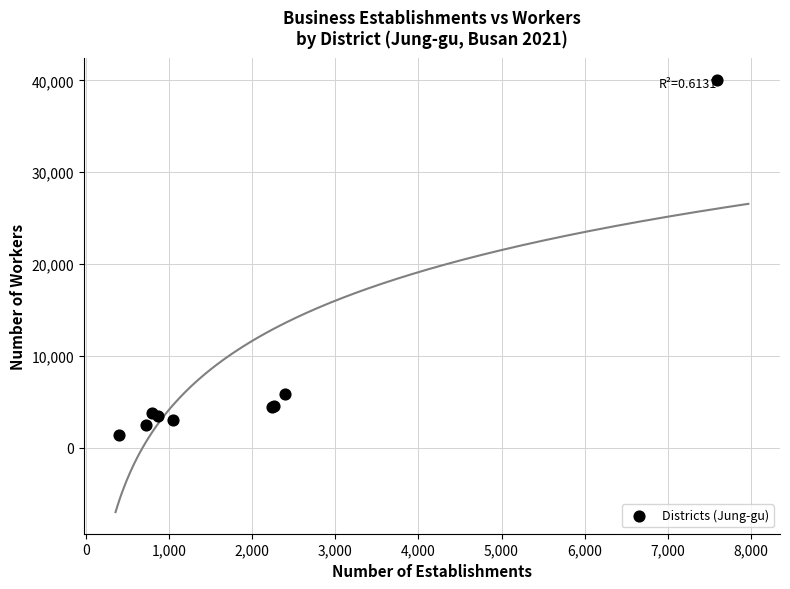

What Y value in the scatter plot is closest to 20717?

5873